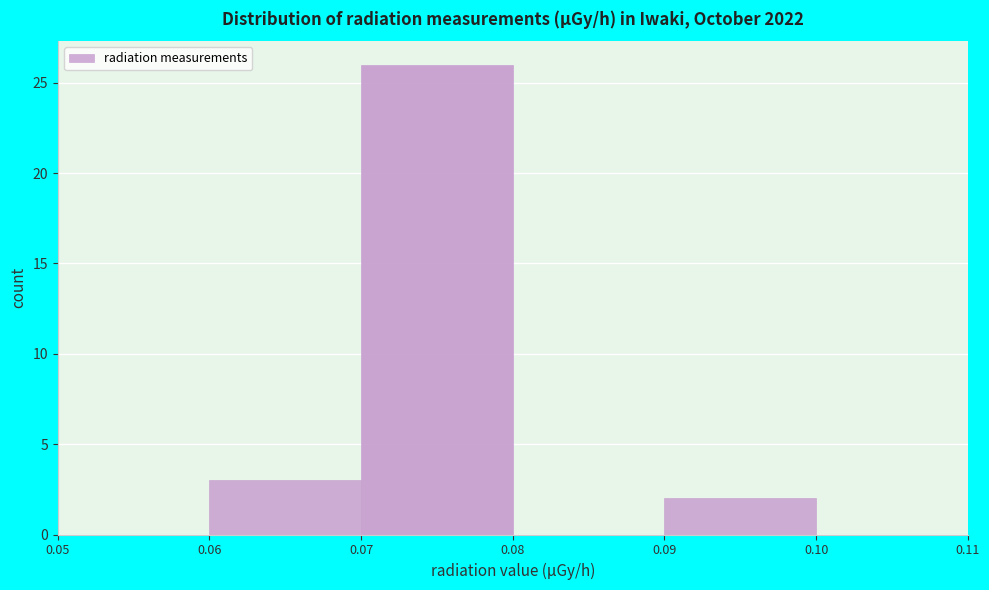

Reading left to right, transcribe this chart: for each bar, give the range it covers on the x-axis and its height. The values are not printed on the chart, so give them approximately, as read against the axis.

0.05 to 0.06: 0
0.06 to 0.07: 3
0.07 to 0.08: 26
0.08 to 0.09: 0
0.09 to 0.10: 2
0.10 to 0.11: 0